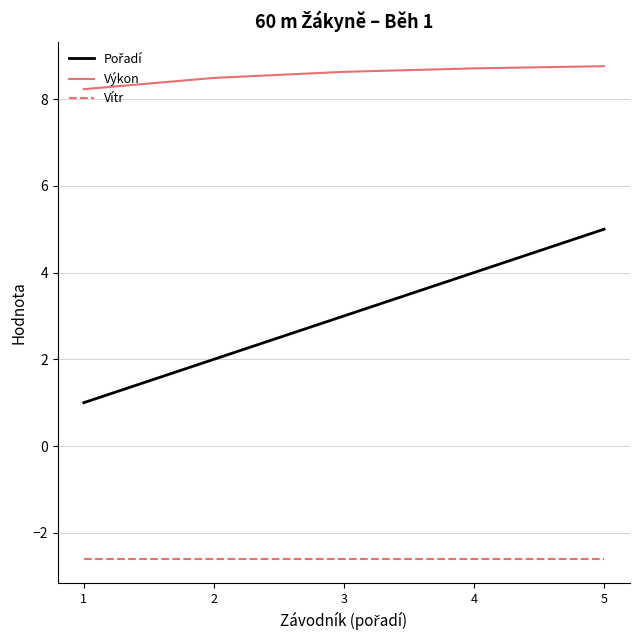

What is the total value across all series at 1?

6.6